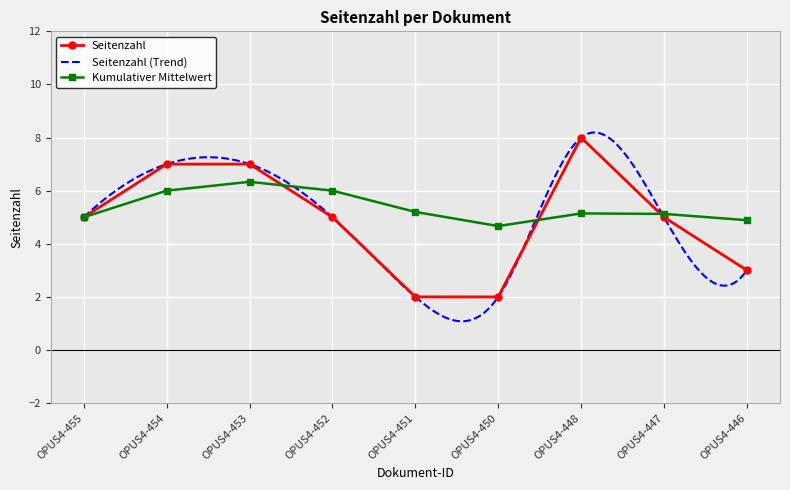

What is the difference between the maximum and minimum values?

6